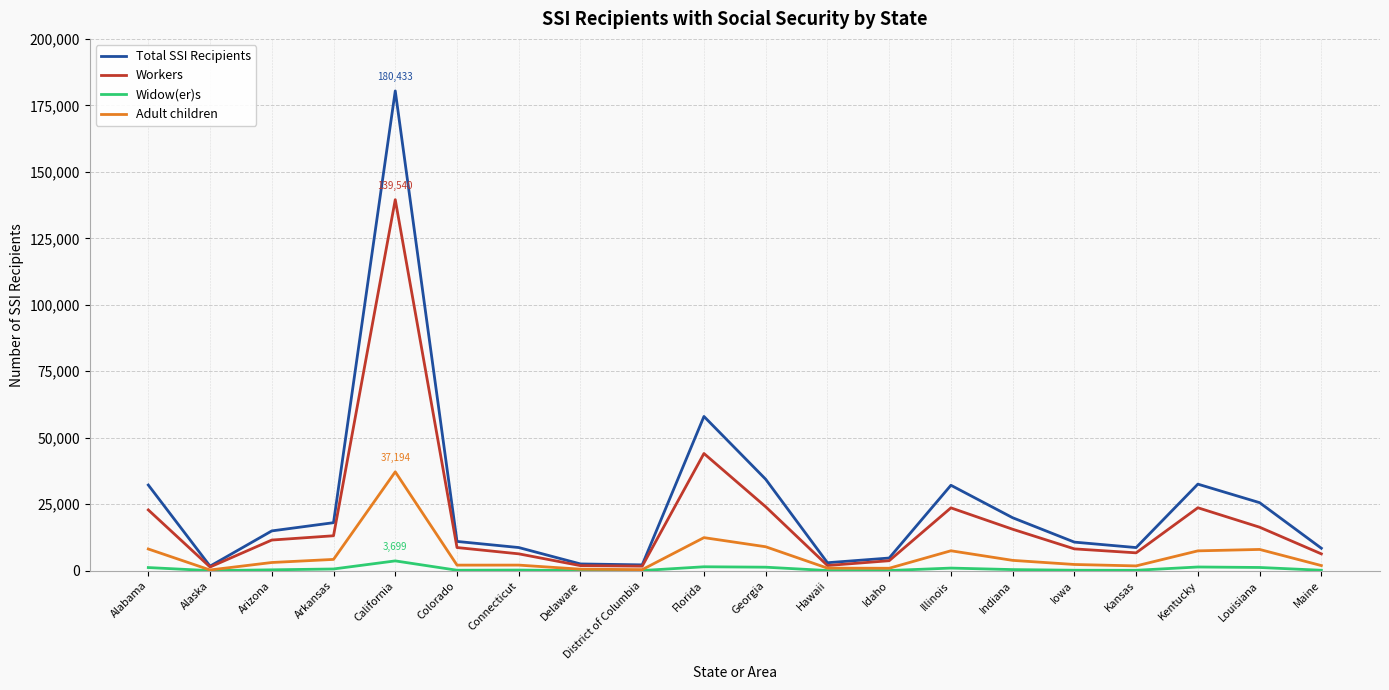

How many lines are shown in the chart?

4